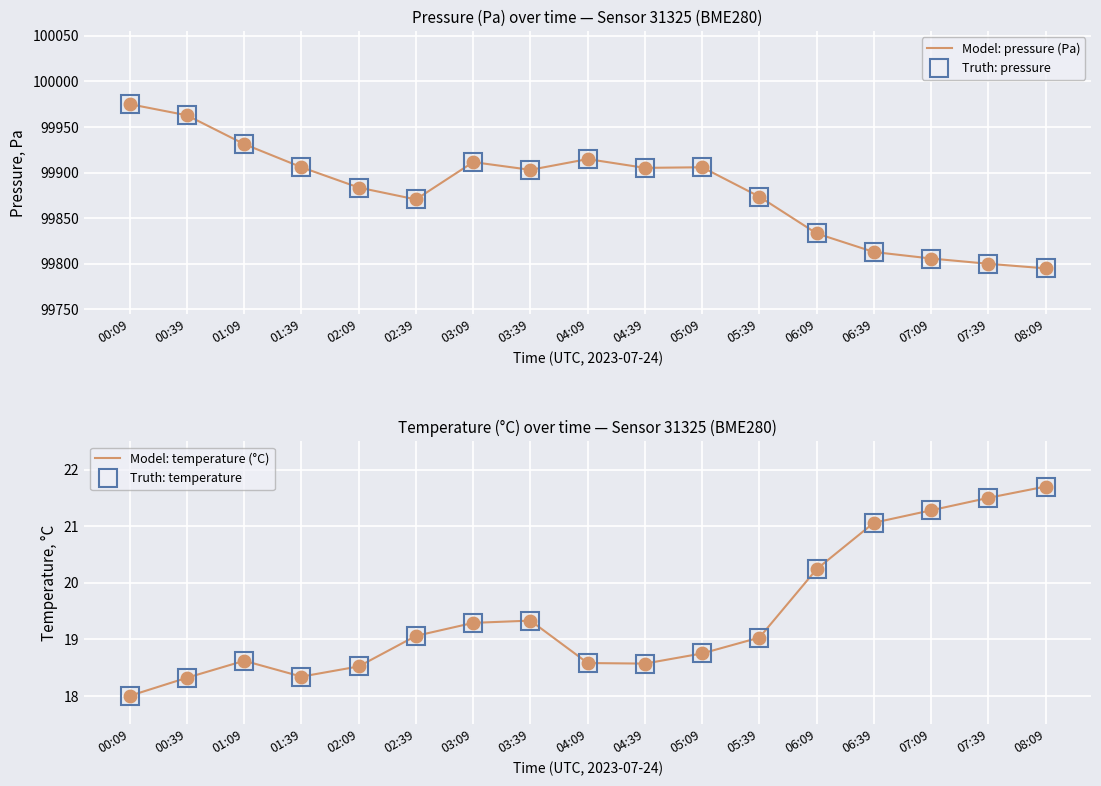

What is the greatest value displayed?

99974.9